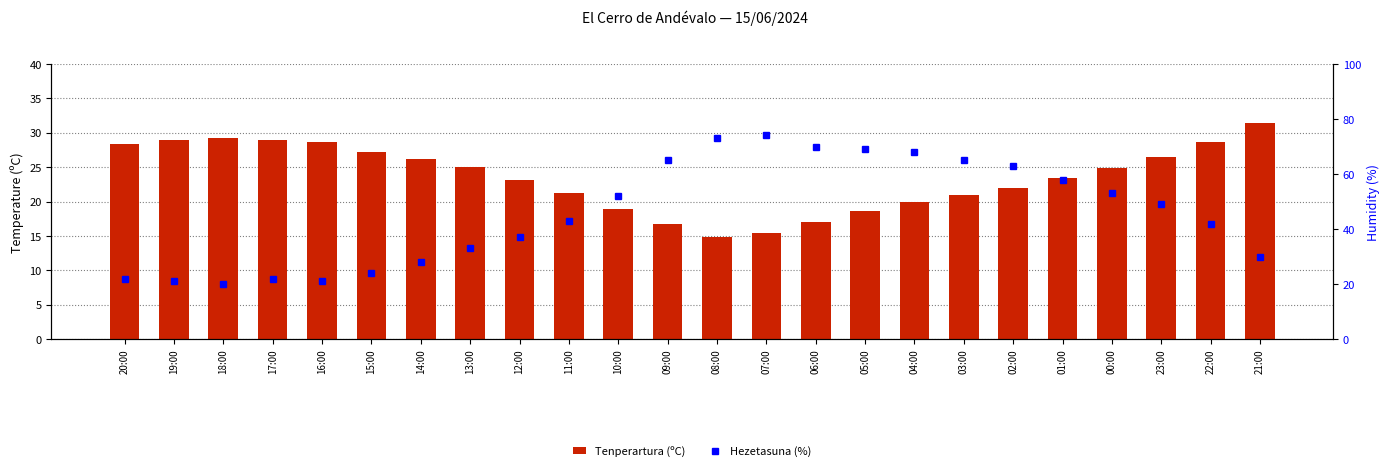

What is the label of the 8th bar from the left?

13:00